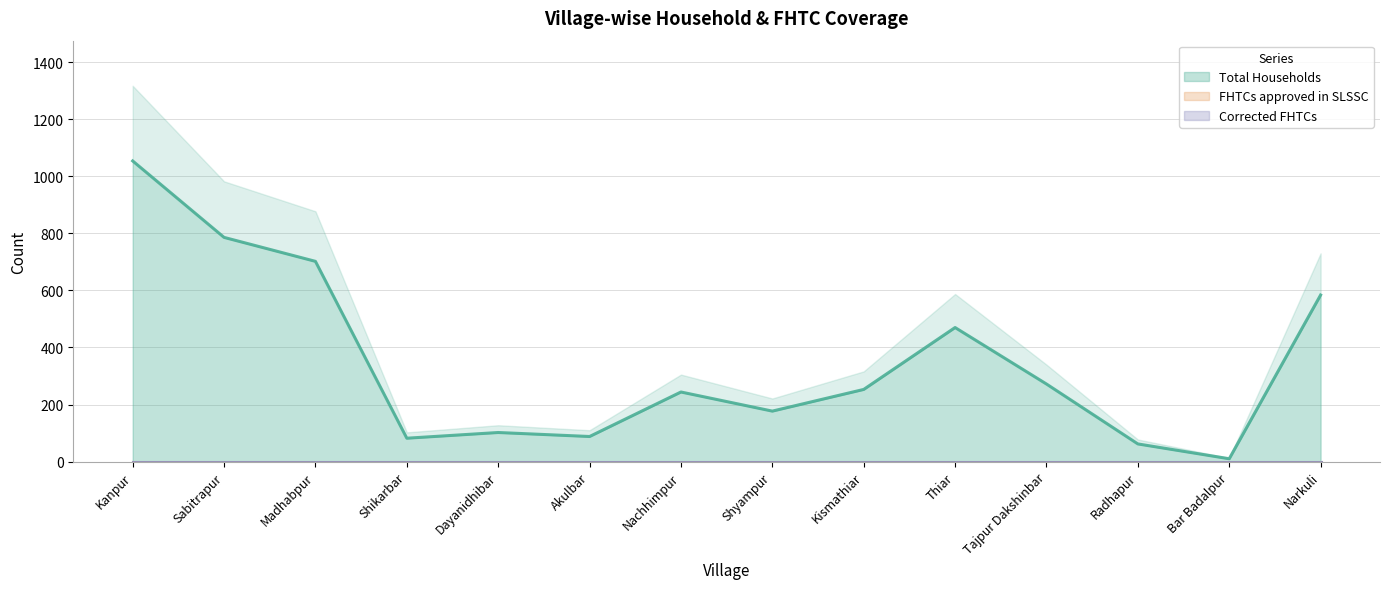

Which category has the lowest value across all series?

Kanpur